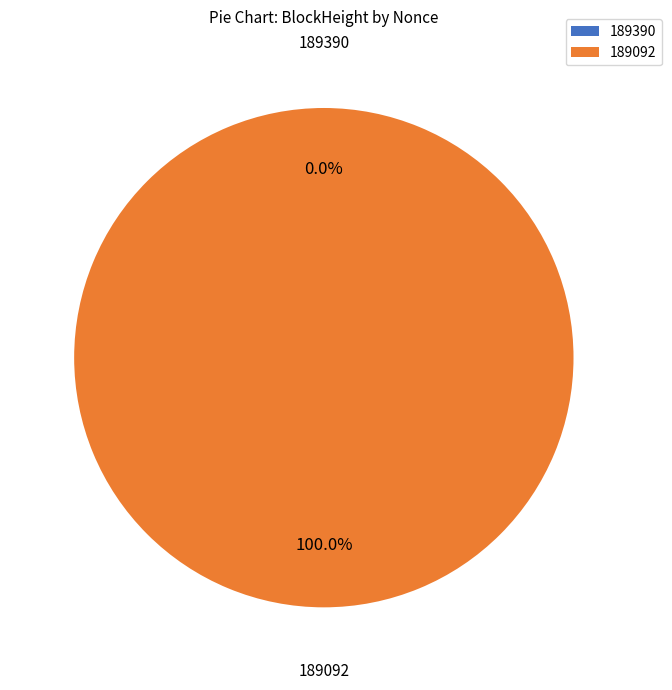

How many segments does this pie chart have?

2